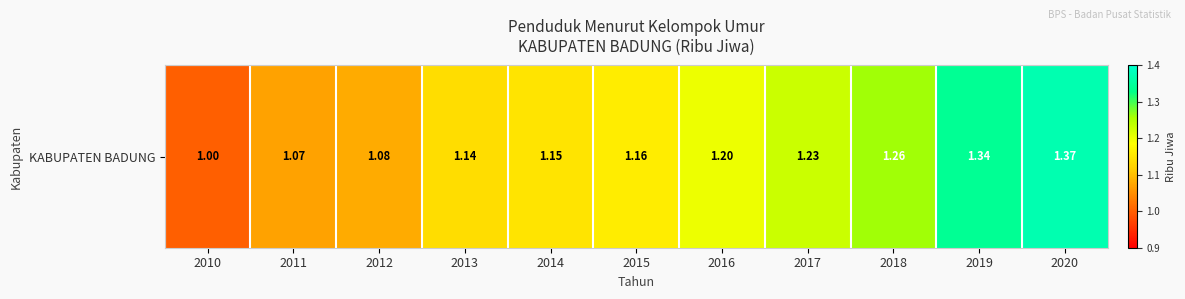

Reading left to right, list all the values displayed in this chart.

1.0	1.1	1.1	1.1	1.1	1.2	1.2	1.2	1.3	1.3	1.4